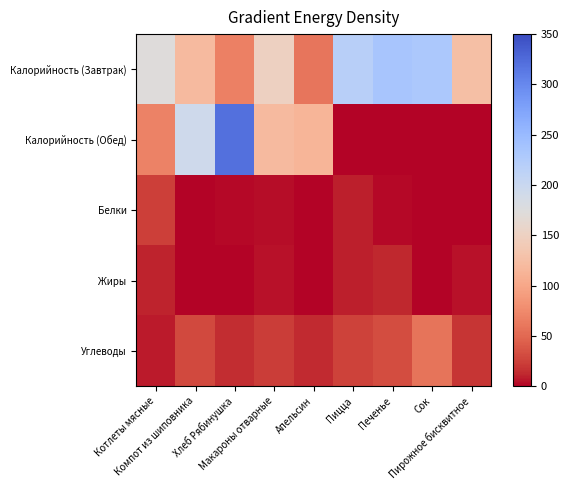

Reading right to left, what are all the values shown in this chart?

Калорийность (Завтрак): Пирожное бисквитное=124.6	Сок=230.0	Печенье=235.0	Пицца=217.7	Апельсин=60.0	Макароны отварные=150.1	Хлеб Рябинушка=67.8	Компот из шиповника=120.0	Котлеты мясные=172.4
Калорийность (Обед): Пирожное бисквитное=0.0	Сок=0.0	Печенье=0.0	Пицца=0.0	Апельсин=114.0	Макароны отварные=120.0	Хлеб Рябинушка=320.5	Компот из шиповника=194.0	Котлеты мясные=68.6
Белки: Пирожное бисквитное=1.1	Сок=1.0	Печенье=2.5	Пицца=8.4	Апельсин=0.5	Макароны отварные=3.1	Хлеб Рябинушка=2.3	Компот из шиповника=0.8	Котлеты мясные=23.5
Жиры: Пирожное бисквитное=5.1	Сок=0.0	Печенье=11.0	Пицца=9.0	Апельсин=0.0	Макароны отварные=4.9	Хлеб Рябинушка=0.3	Компот из шиповника=0.0	Котлеты мясные=10.0
Углеводы: Пирожное бисквитное=18.6	Сок=57.5	Печенье=31.5	Пицца=25.8	Апельсин=13.3	Макароны отварные=21.9	Хлеб Рябинушка=14.9	Компот из шиповника=30.0	Котлеты мясные=7.5